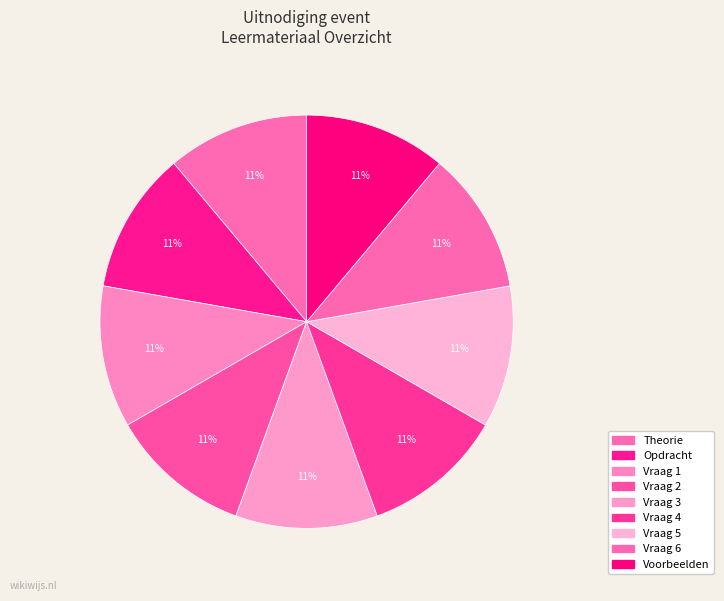

What is the smallest slice in the pie chart?

Theorie